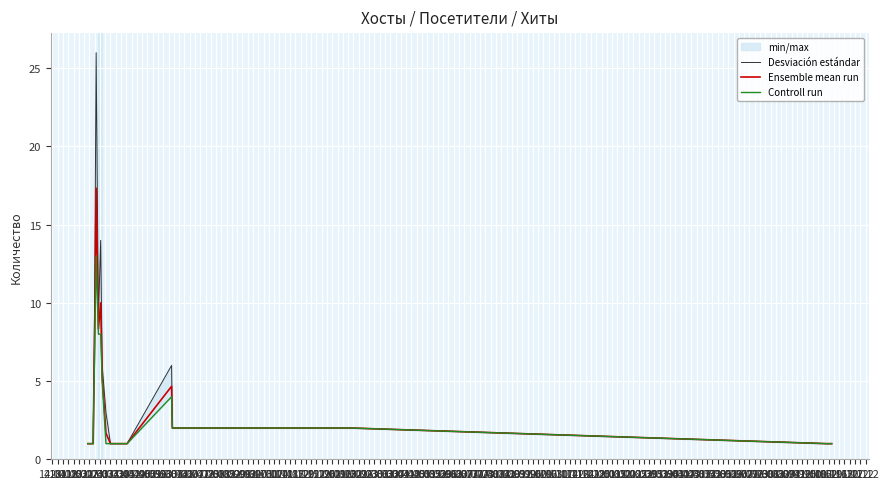

How many data points in Desviación estándar are above 2?

7